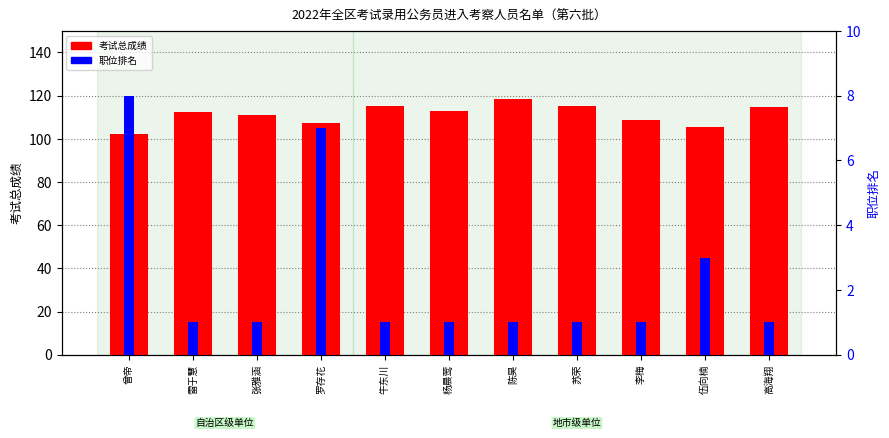

What is the total value across all series at 罗存花?

114.3